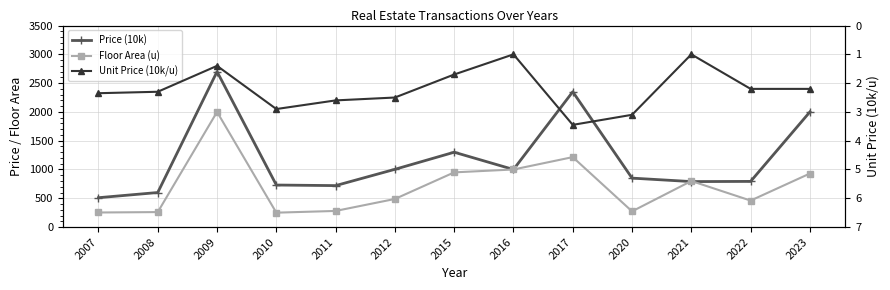

How many values in the Price (10k) series are below 850?

6